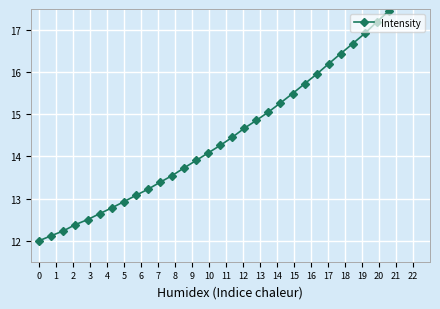

What is the value of the 1st point from the left?

12.0